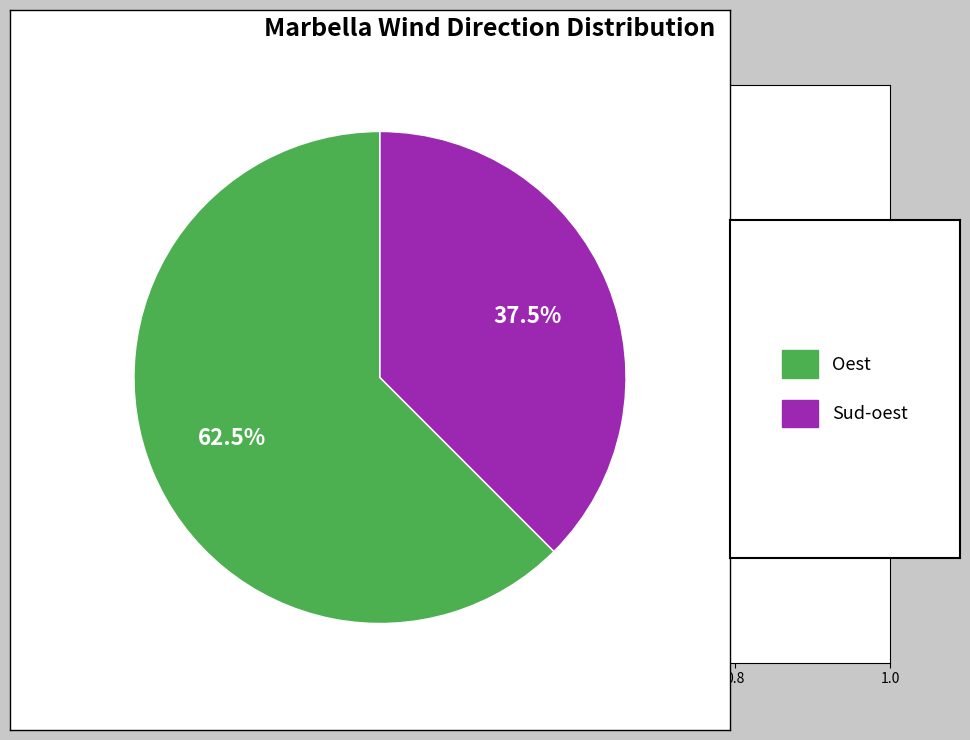

Is there any slice that represents more than half of the pie?

Yes